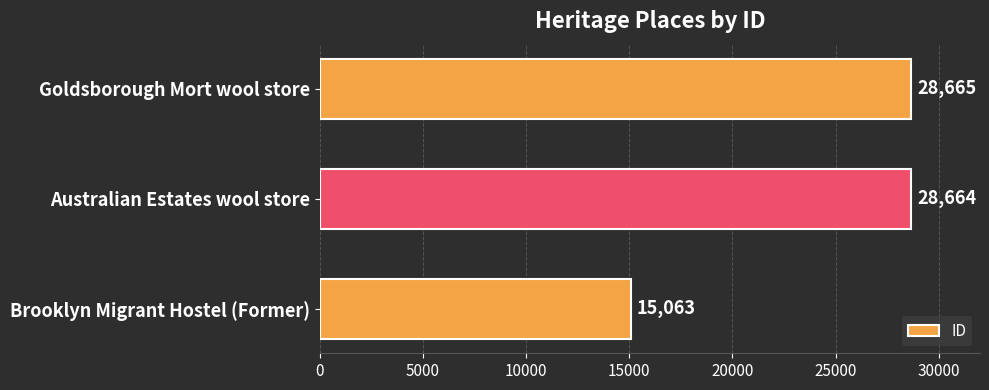

What is the maximum value shown in the chart?

28665